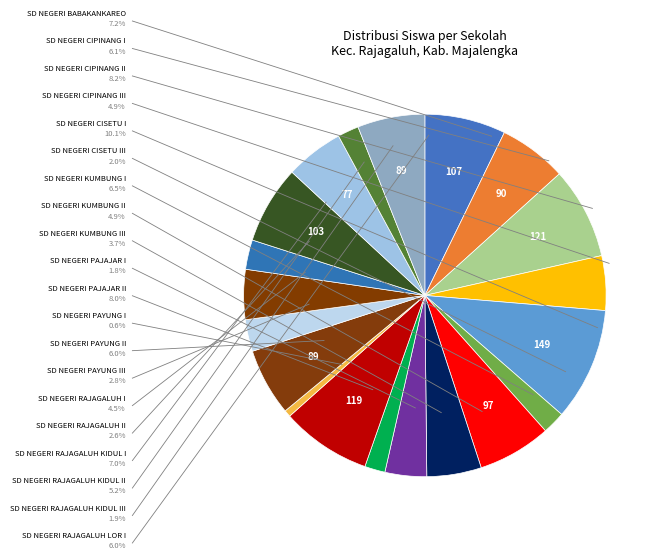

Count the number of slices in the pie.

20